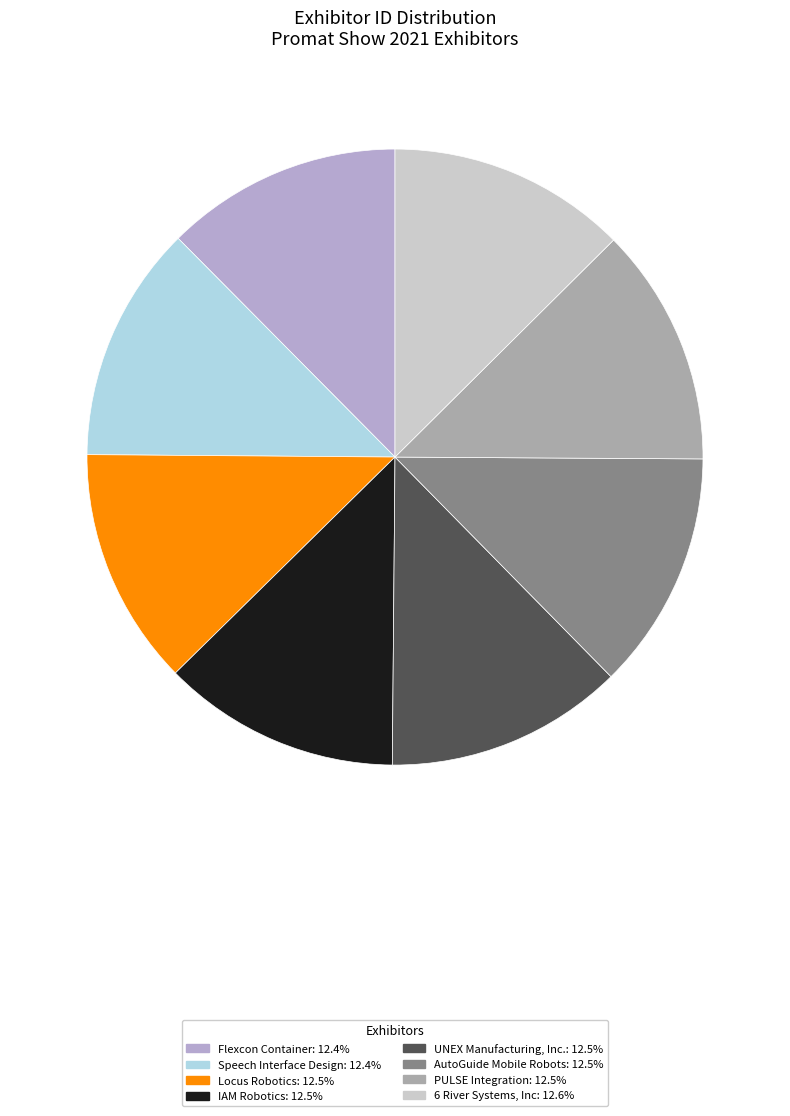

Rank the categories by value from highest to lowest.

6 River Systems, Inc, PULSE Integration, AutoGuide Mobile Robots, UNEX Manufacturing, Inc., IAM Robotics, Locus Robotics, Speech Interface Design, Flexcon Container